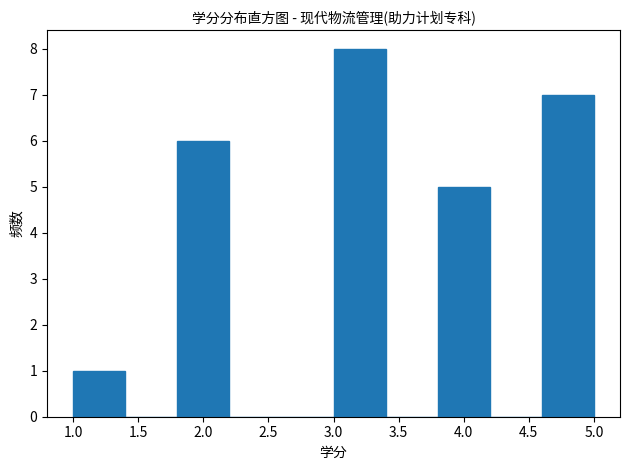

What is the height of the bar covering 3.8 to 4.2 on the x-axis? The values are not printed on the chart, so give them approximately, as read against the axis.

5